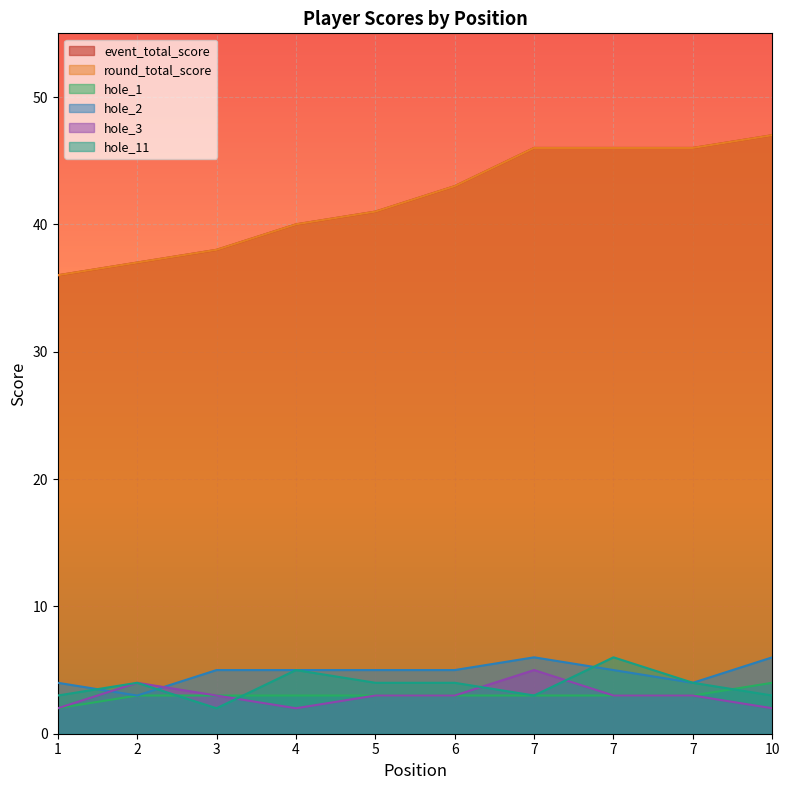

At which label does hole_1 reach its peak?

10